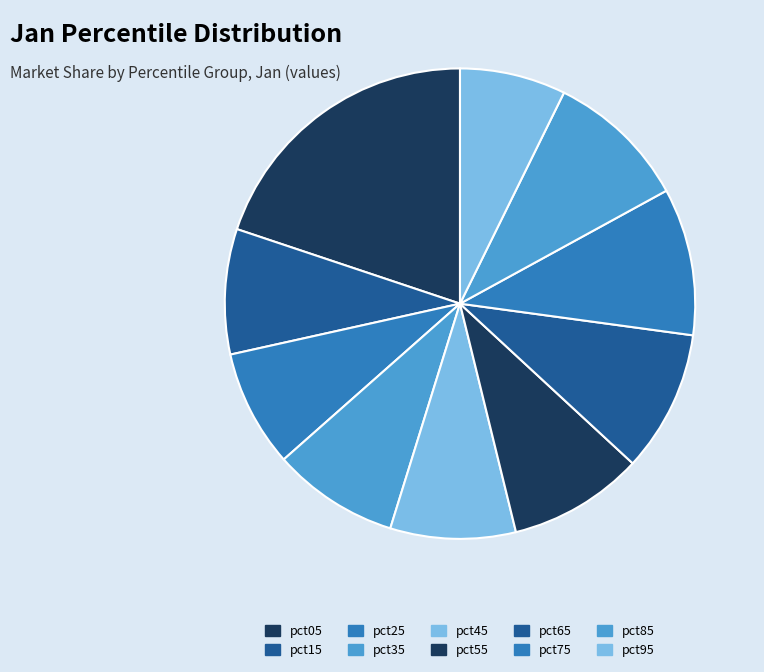

Count the number of slices in the pie.

10